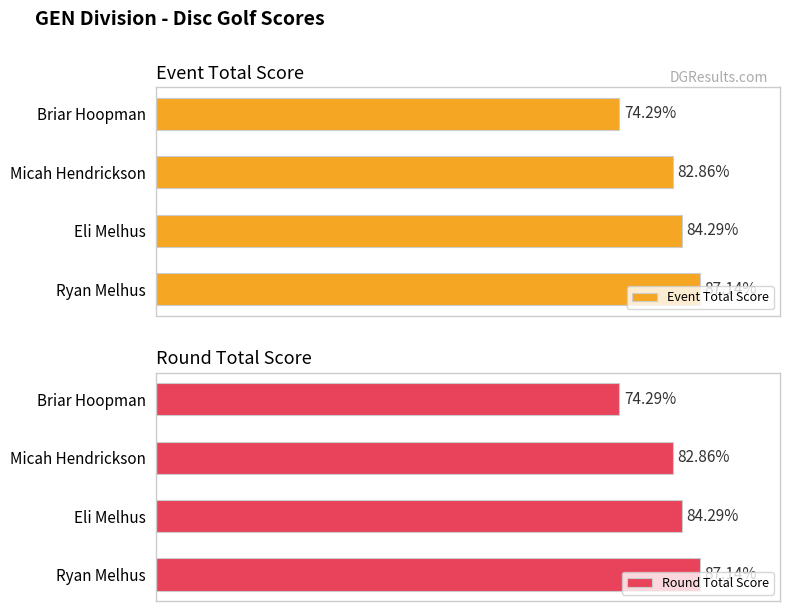

List the series in order of their peak value, lowest first.

Event Total Score, Round Total Score